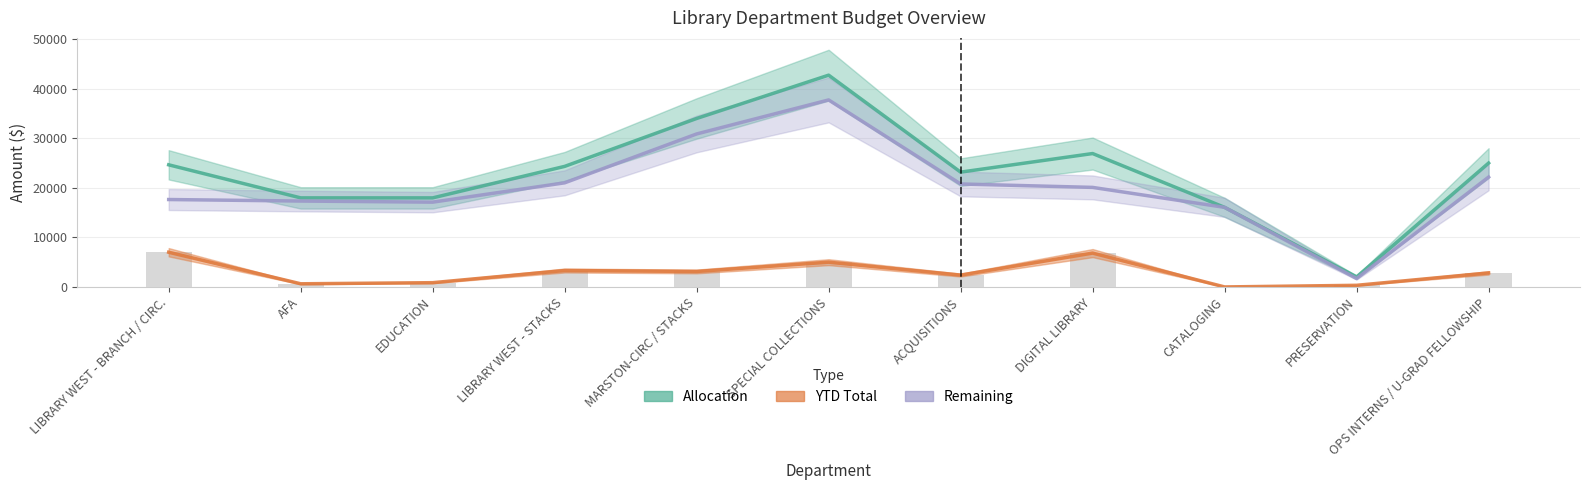

Which category has the highest value in the Remaining series?

SPECIAL COLLECTIONS